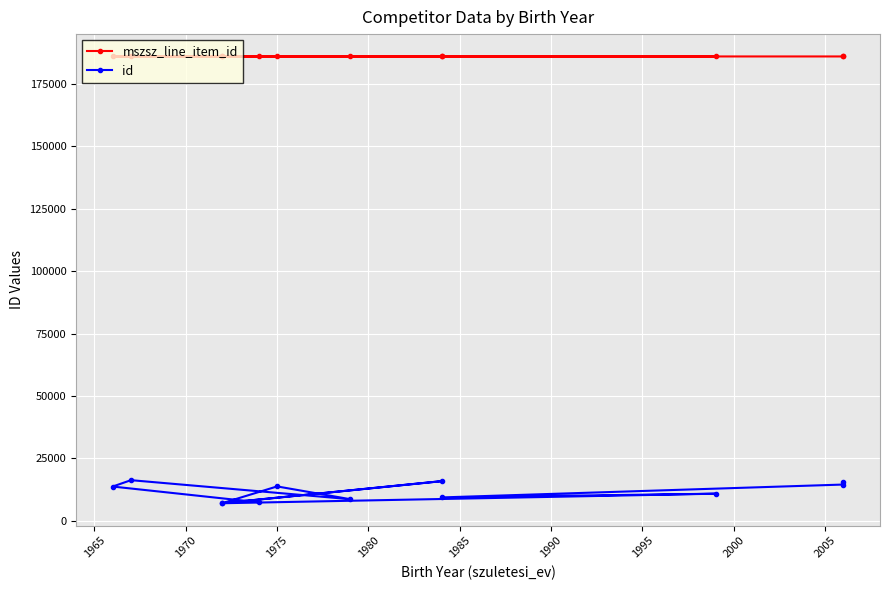

Rank the series by their average value, from highest to lowest.

mszsz_line_item_id, id